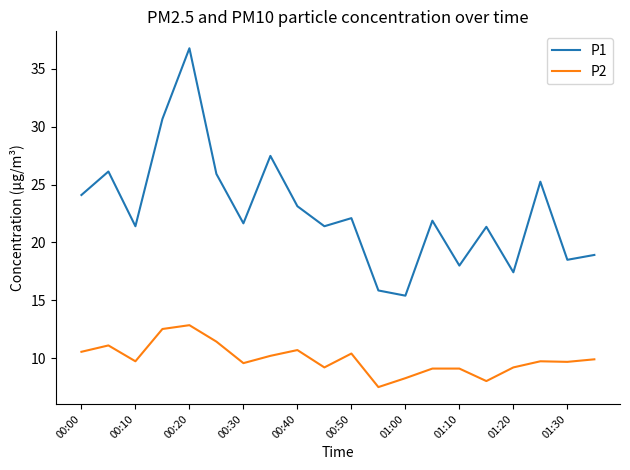

True or false: P1 and P2 cross at least once.

False